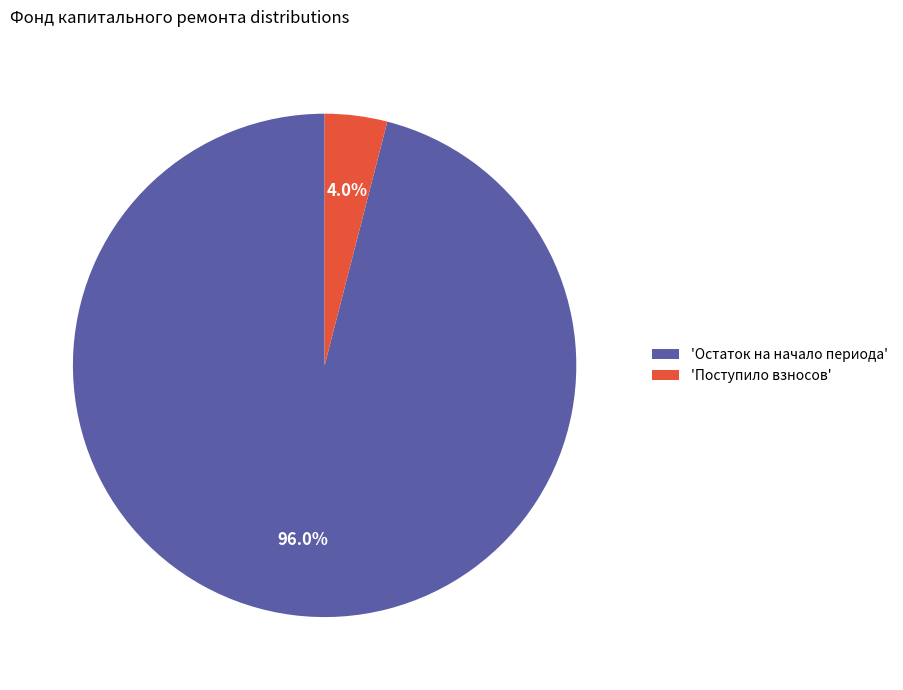

Which category accounts for the majority?

'Остаток на начало периода'